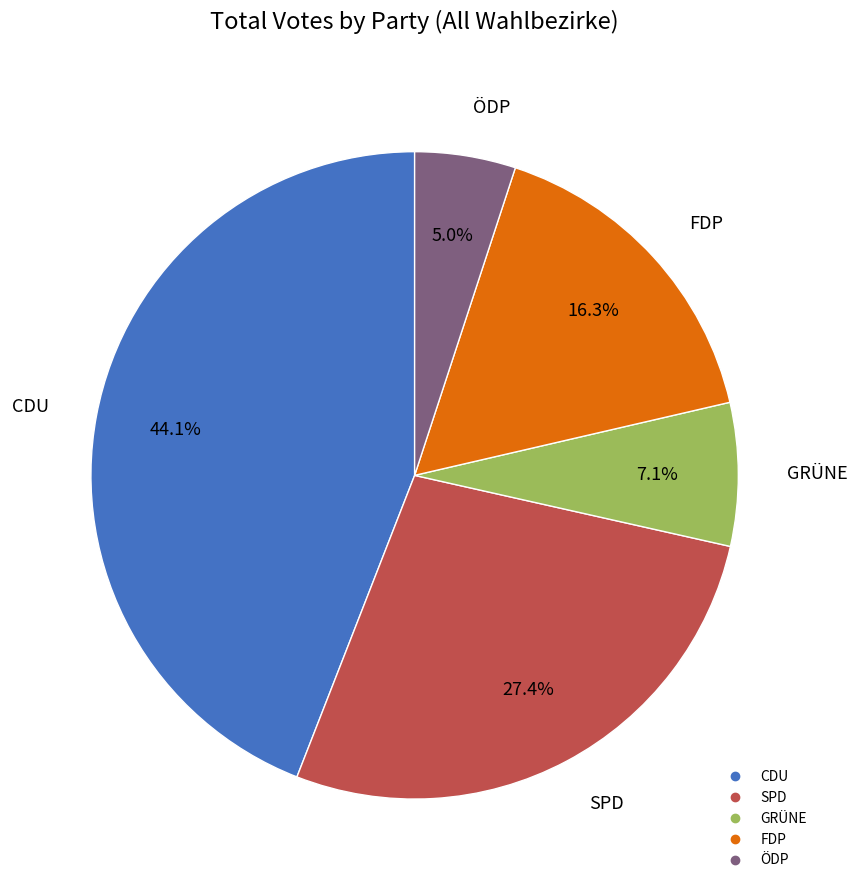

Approximately how many times larger is the value at CDU compared to SPD?

1.6